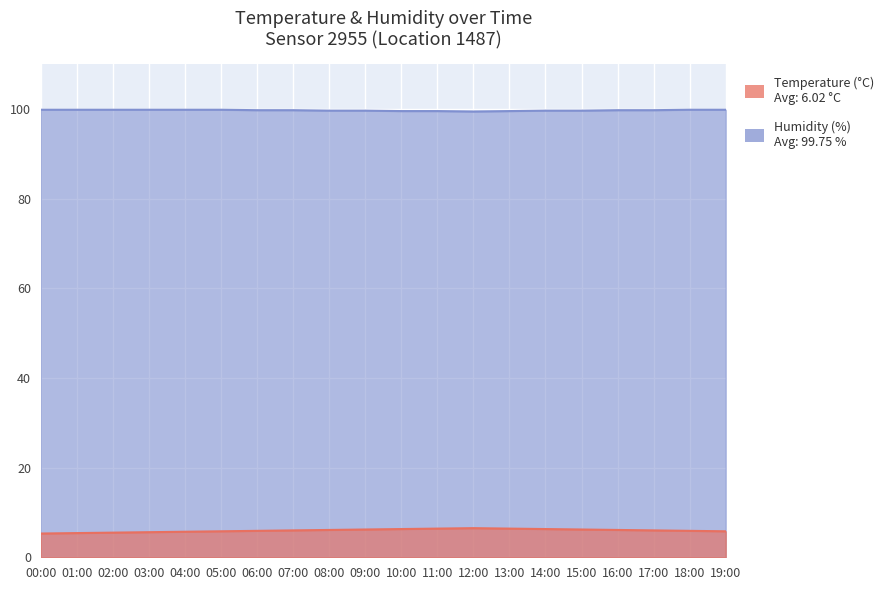

What is the value of the humidity point at the 16th from the left?

99.7